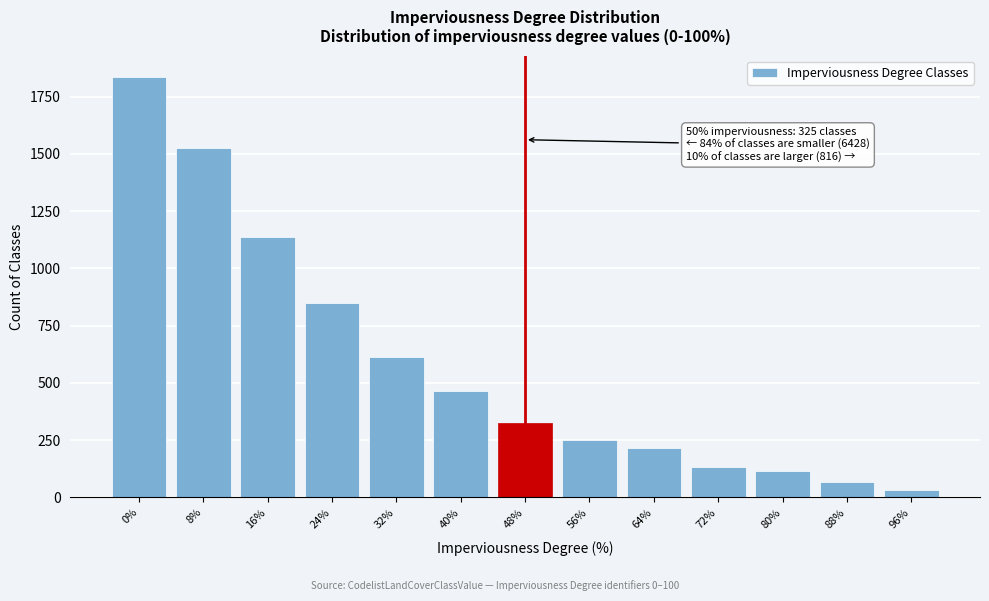

Reading right to left, extract all data points from this chart.

34	65	115	133	217	252	325	464	612	850	1138	1527	1837